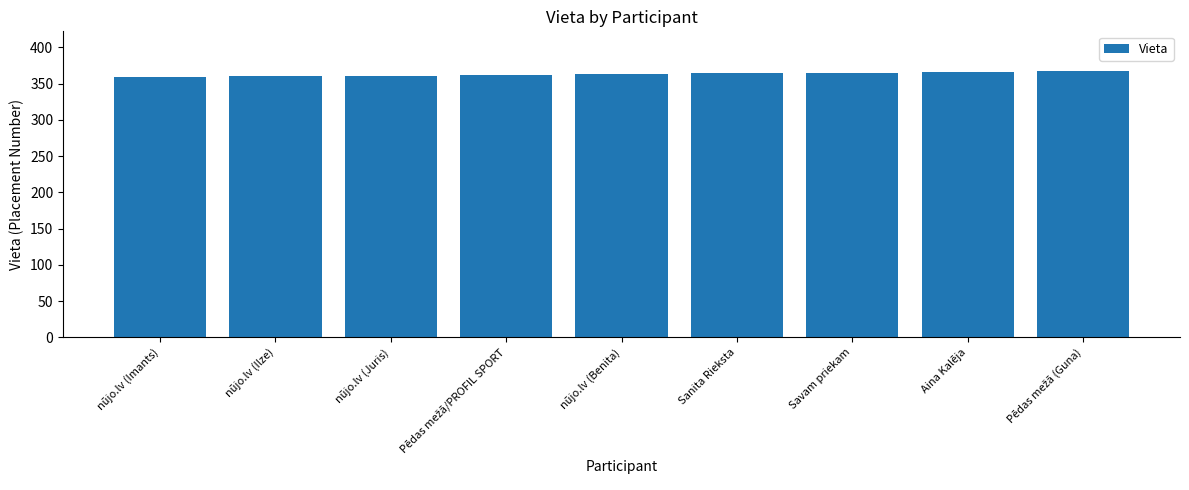

Read the value at nūjo.lv (Benita).

363